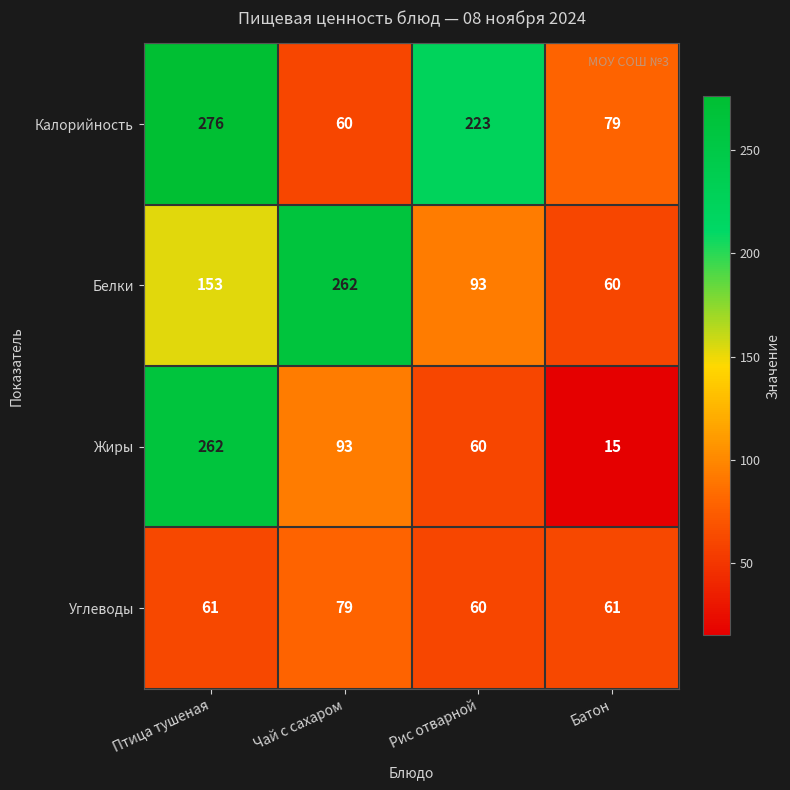

Rank the series by their average value, from highest to lowest.

Калорийность, Белки, Жиры, Углеводы